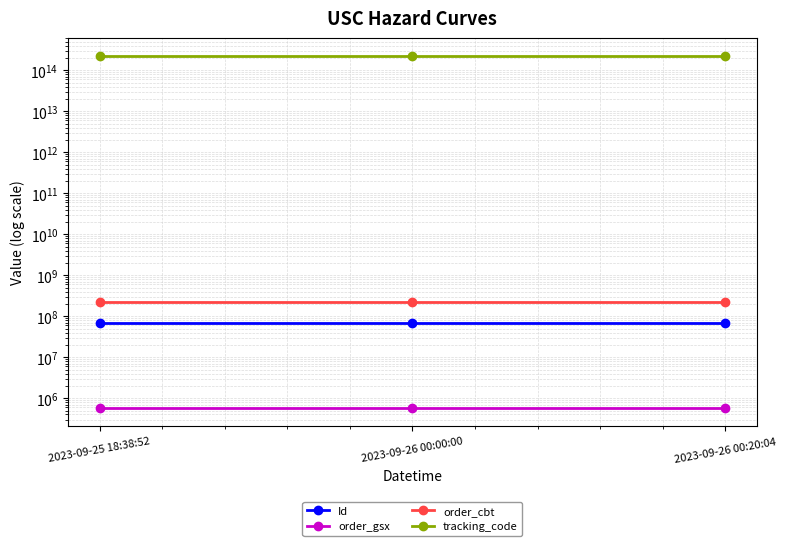

What is the sum of the order_cbt values at 2023-09-26 00:00:00 and 2023-09-26 00:20:04?

455788624